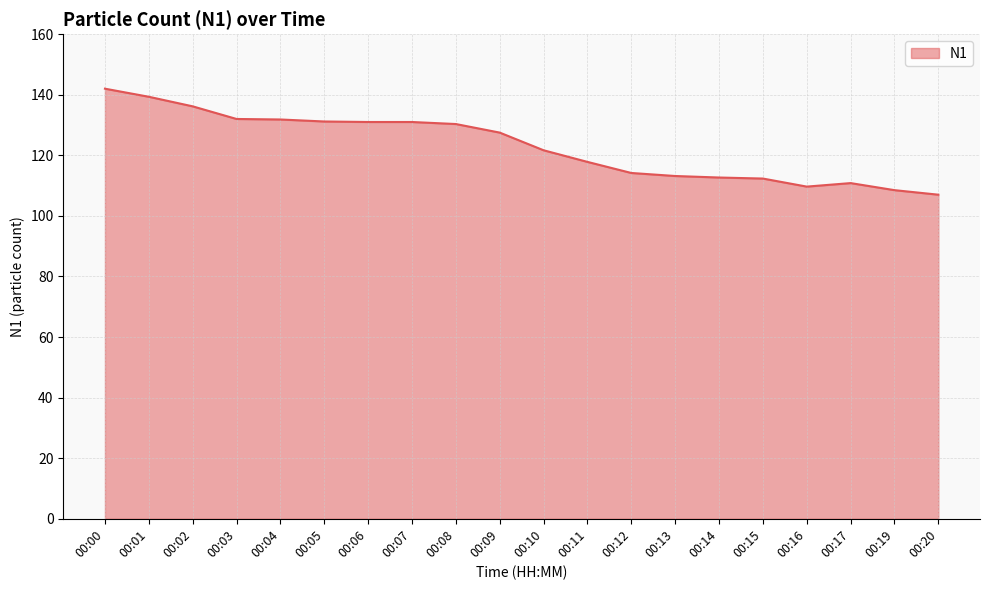

Where does the data first go above 127?

00:00